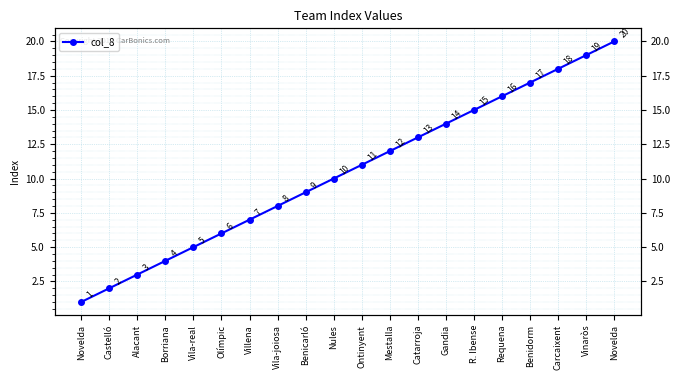

How many data points are less than 11?

10